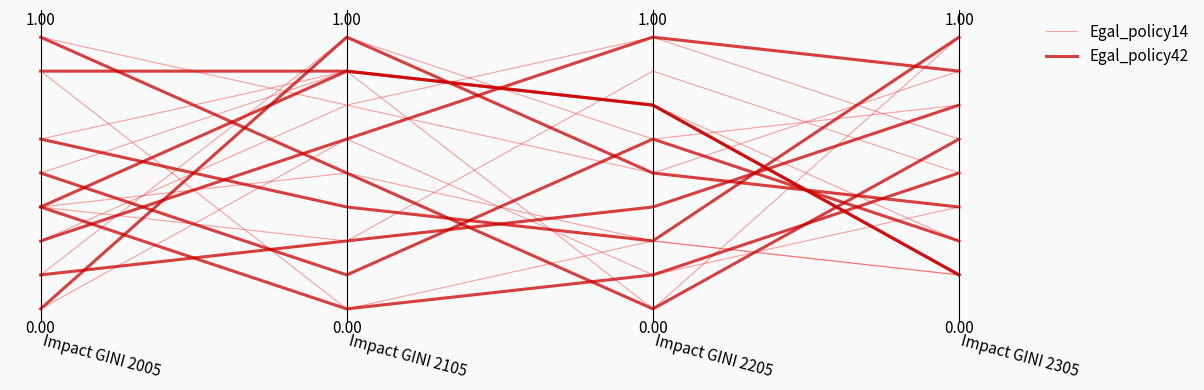

What are all the series names shown in the legend?

Egal_policy14, Egal_policy42